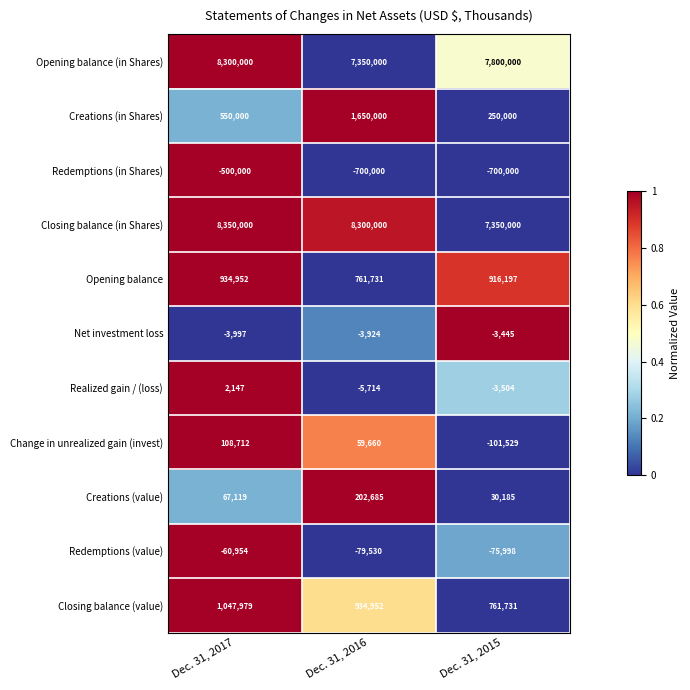

Where is Closing balance (value) nearest to the value 904855?

Dec. 31, 2016